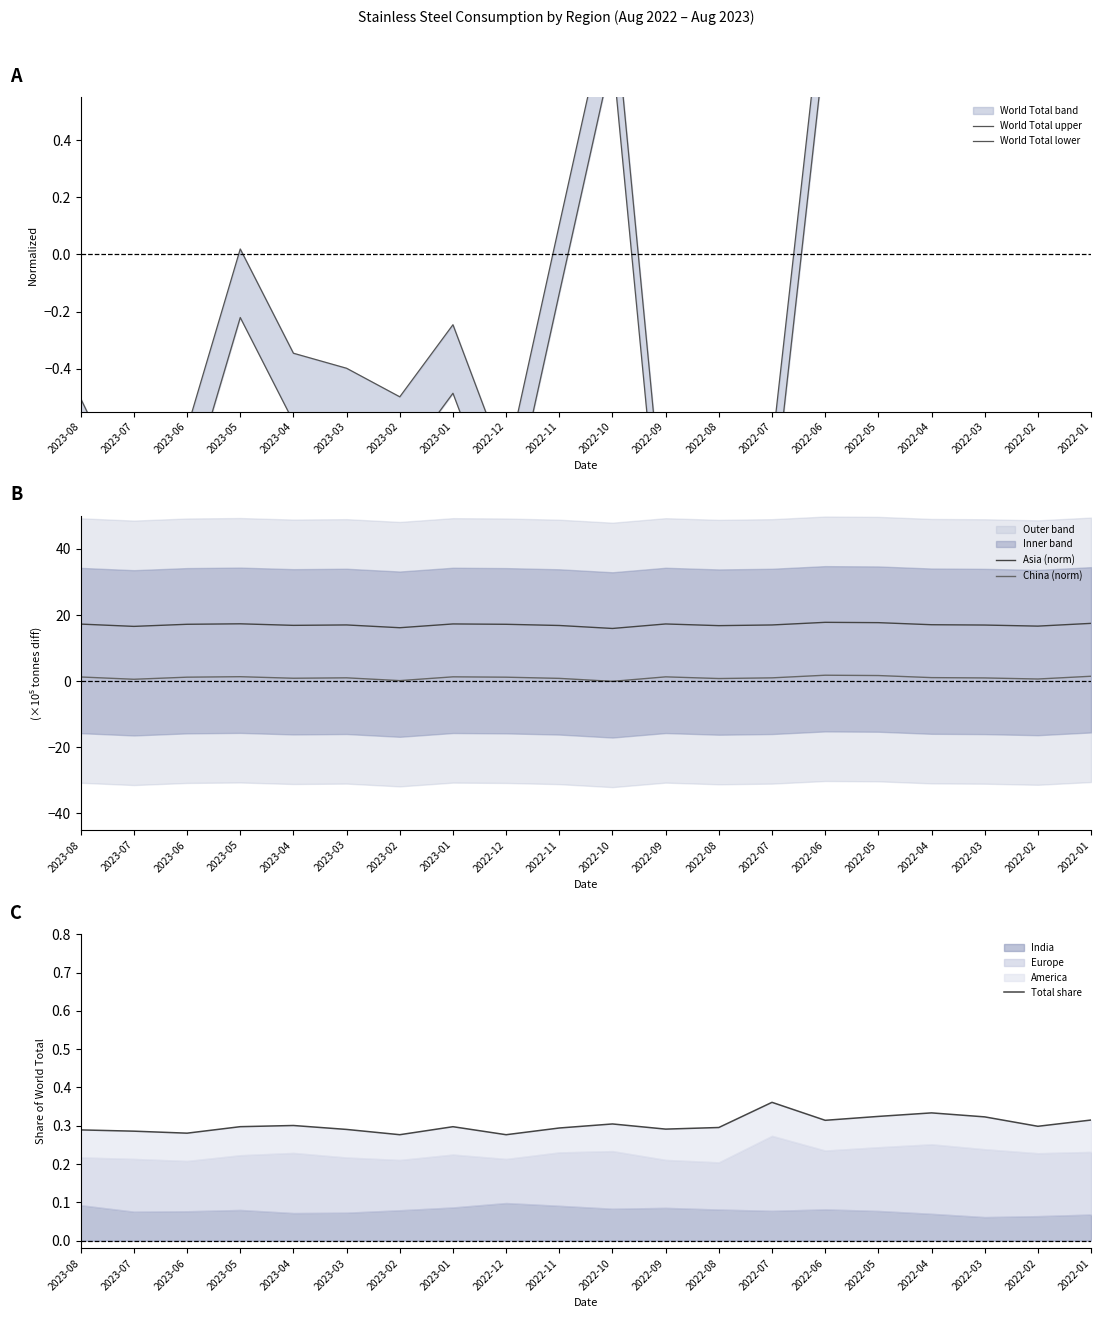

True or false: China (norm) has more than 2 points higher than both neighbors.

True